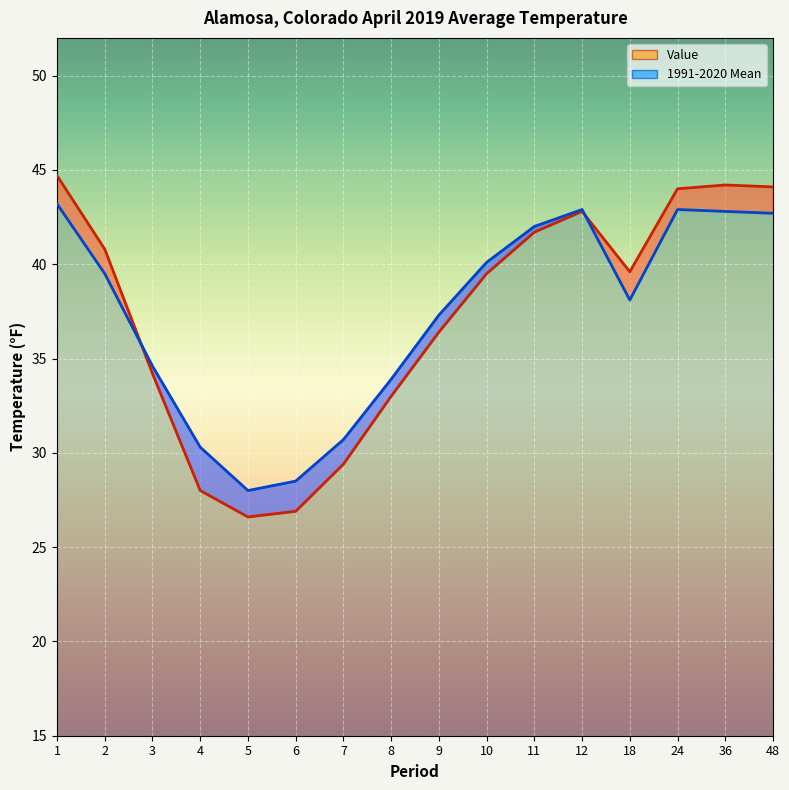

Reading left to right, what are all the values shown in this chart?

Value: 44.7	40.8	34.2	28.0	26.6	26.9	29.4	33.0	36.4	39.5	41.7	42.8	39.6	44.0	44.2	44.1
1991-2020 Mean: 43.2	39.5	34.6	30.3	28.0	28.5	30.7	33.9	37.3	40.1	42.0	42.9	38.1	42.9	42.8	42.7